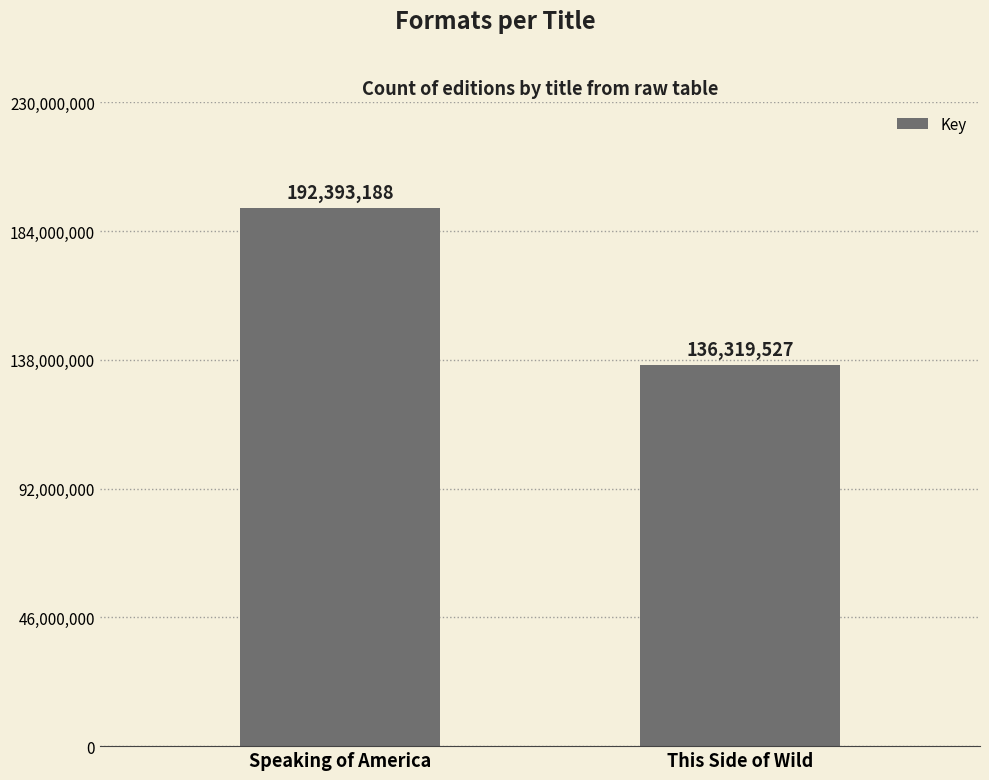

What is the ratio of the value at Speaking of America to the value at This Side of Wild?

1.4